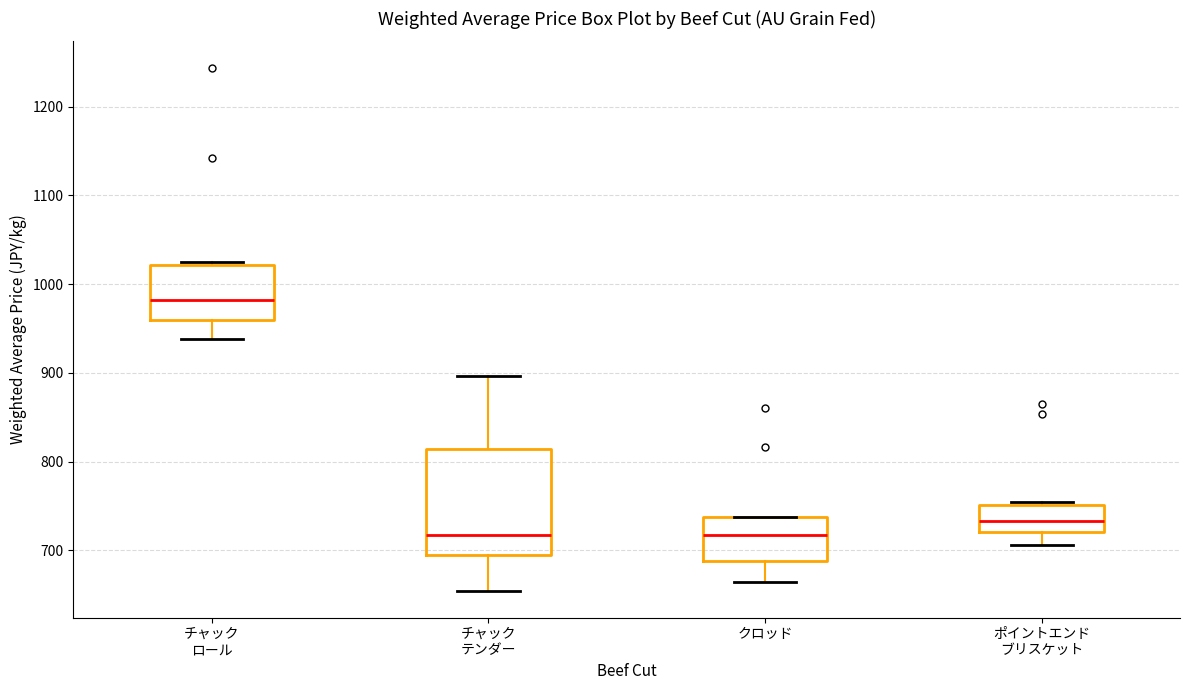

Which box is the tallest, from its lower edge to its upper edge?

チャック テンダー